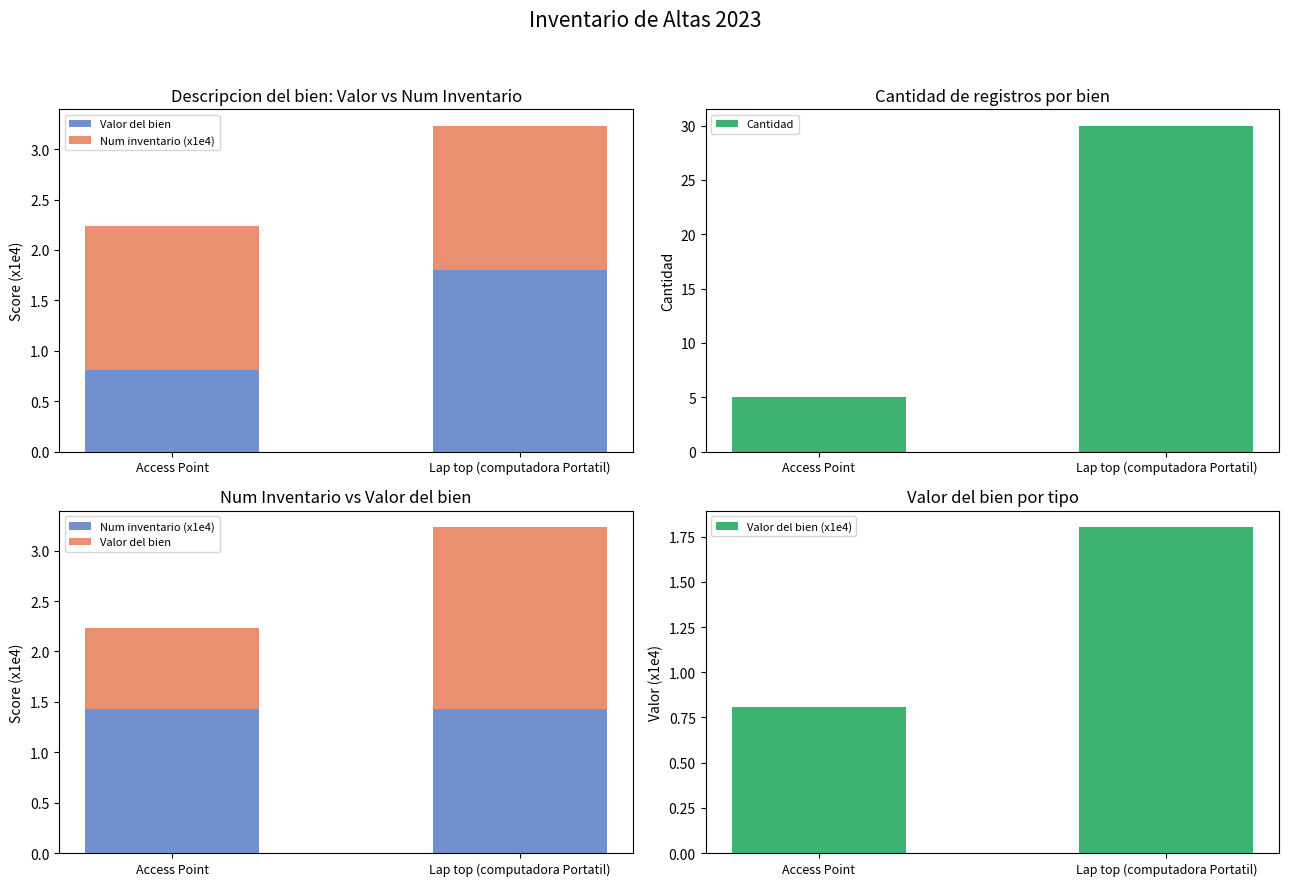

At which label does Valor del bien first exceed 1?

Lap top (computadora Portatil)